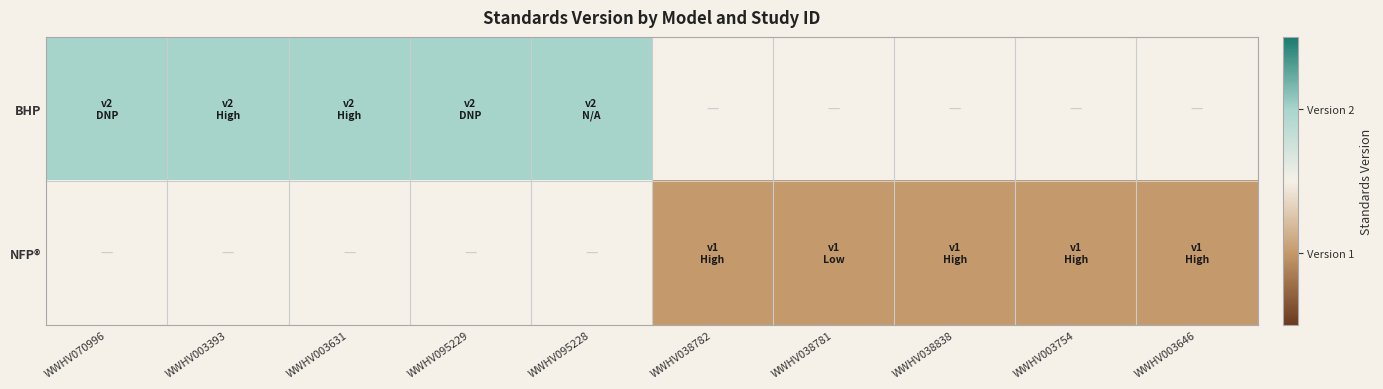

Which series has the widest spread of values?

BHP